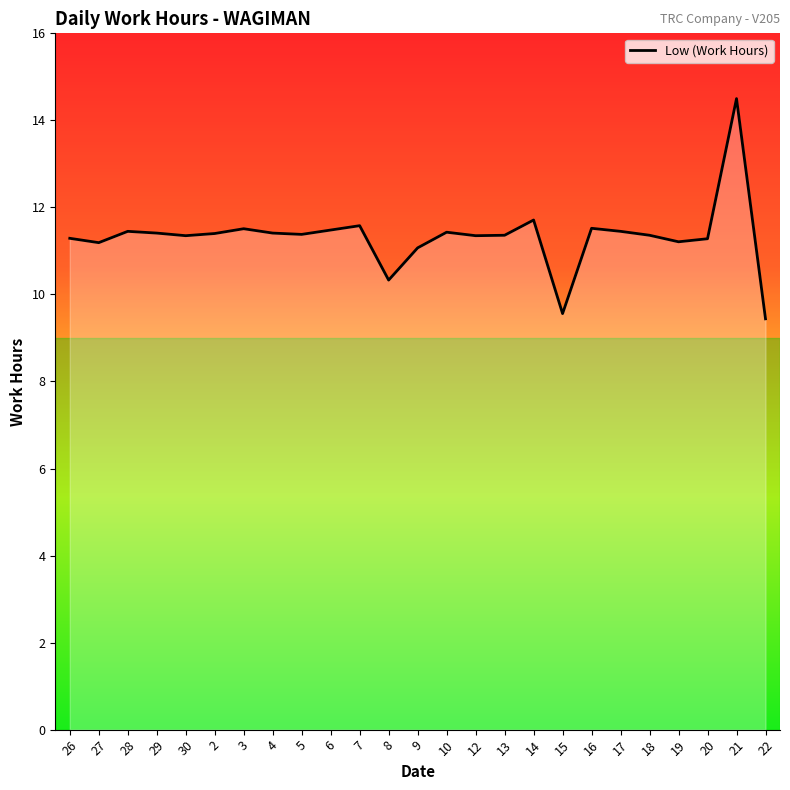

Approximately how many times larger is the value at 4 compared to 29?

1.0